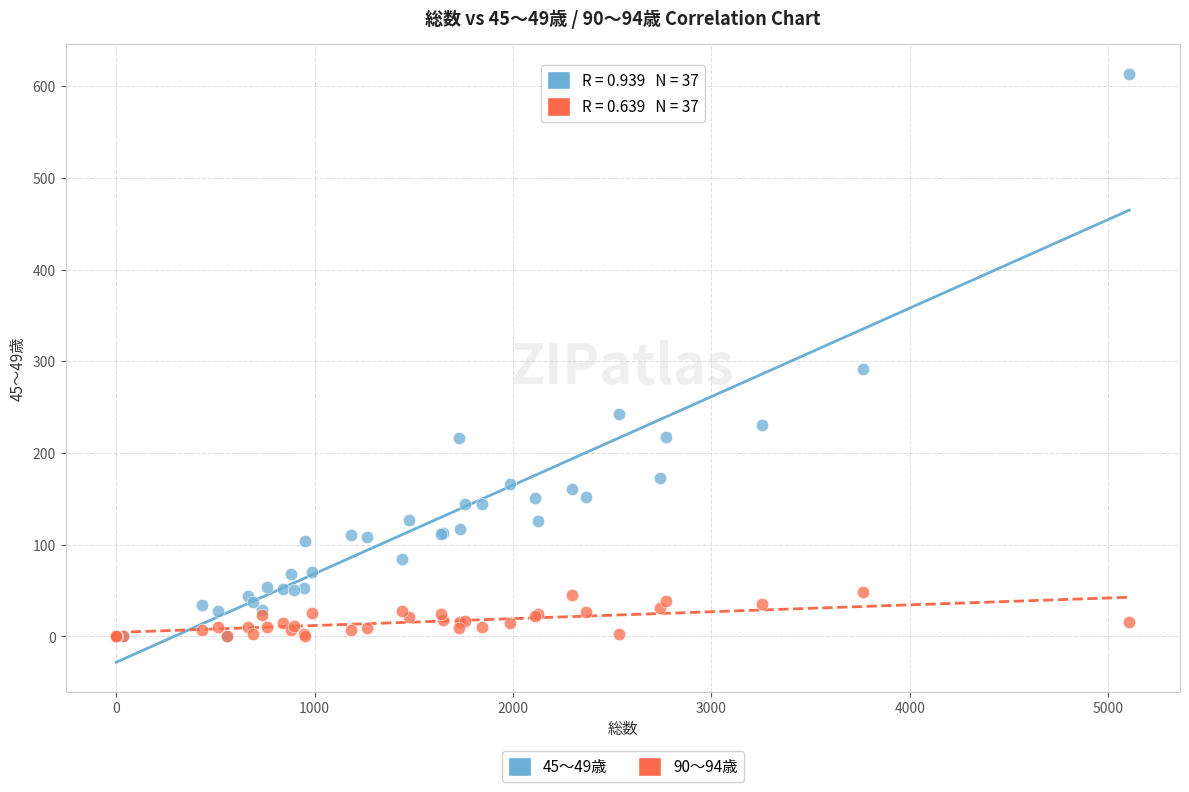

Which series has the widest spread of Y values?

45～49歳